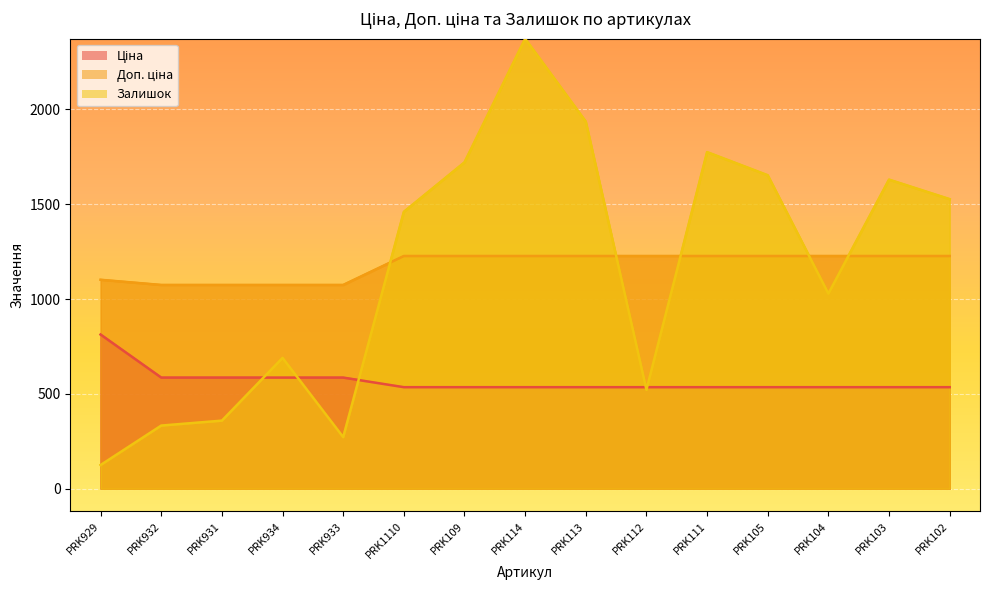

Reading left to right, transcribe all the data shown in this chart.

Ціна: 813.0	586.0	586.0	586.0	586.0	535.4	535.4	535.4	535.4	535.4	535.4	535.4	535.4	535.4	535.4
Доп. ціна: 1101.8	1074.5	1074.5	1074.5	1074.5	1227.2	1227.2	1227.2	1227.2	1227.2	1227.2	1227.2	1227.2	1227.2	1227.2
Залишок: 125.0	333.0	359.0	690.0	272.0	1460.0	1721.0	2373.0	1936.0	522.0	1775.0	1653.0	1029.0	1630.0	1527.0